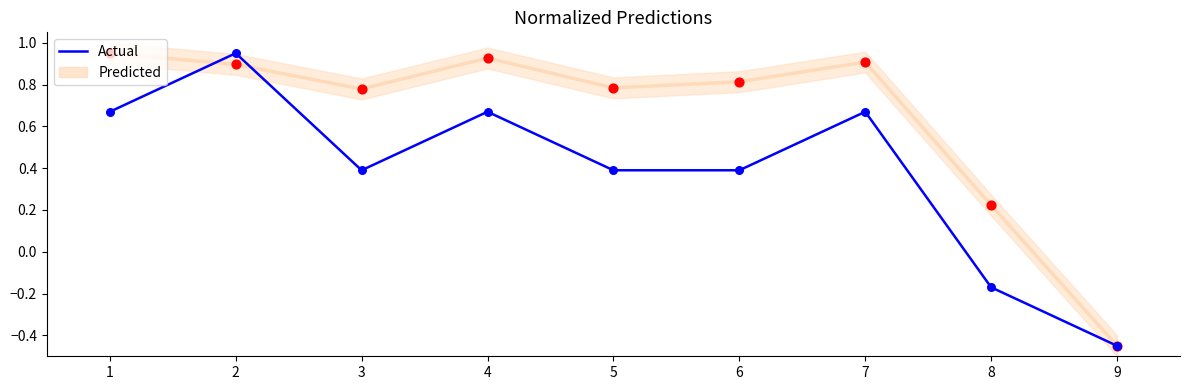

Which series has the widest spread of Y values?

Actual